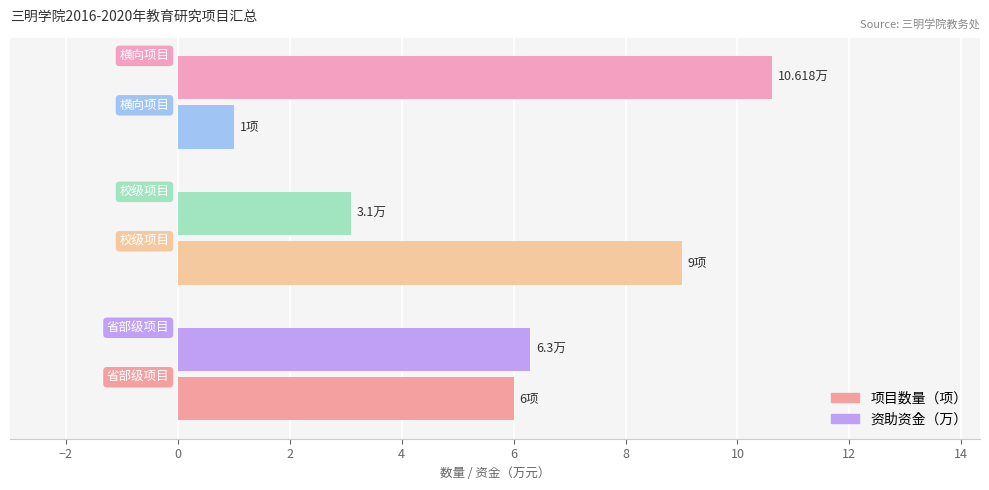

Rank the series by their average value, from highest to lowest.

资助资金（万）, 项目数量（项）